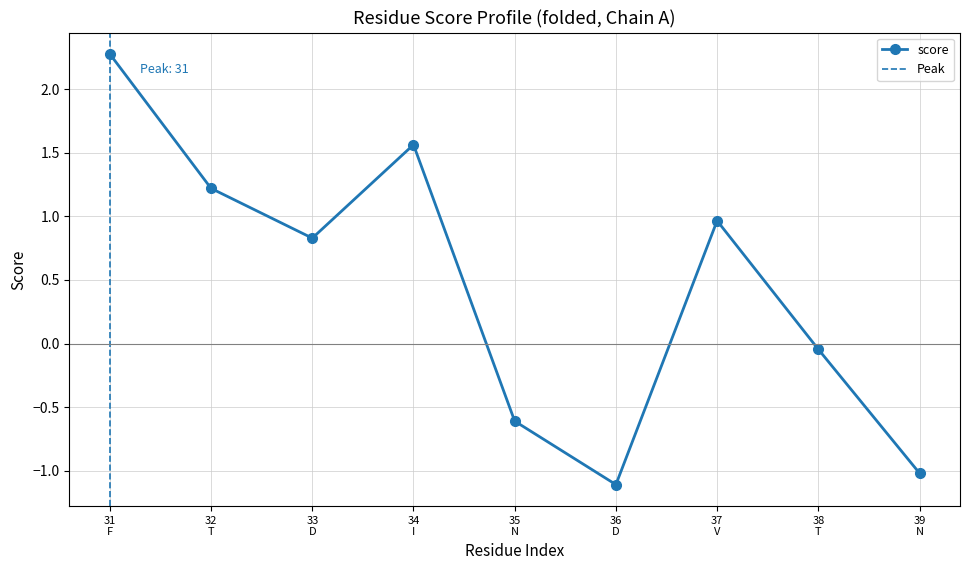

What is the difference between the maximum and minimum values?

3.4